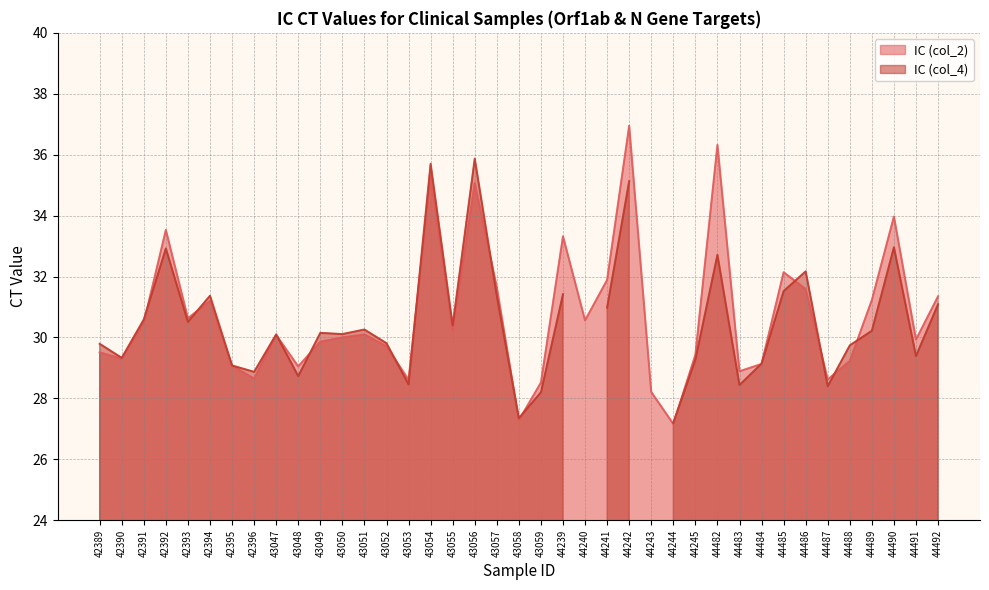

Which category has the lowest value across all series?

44244